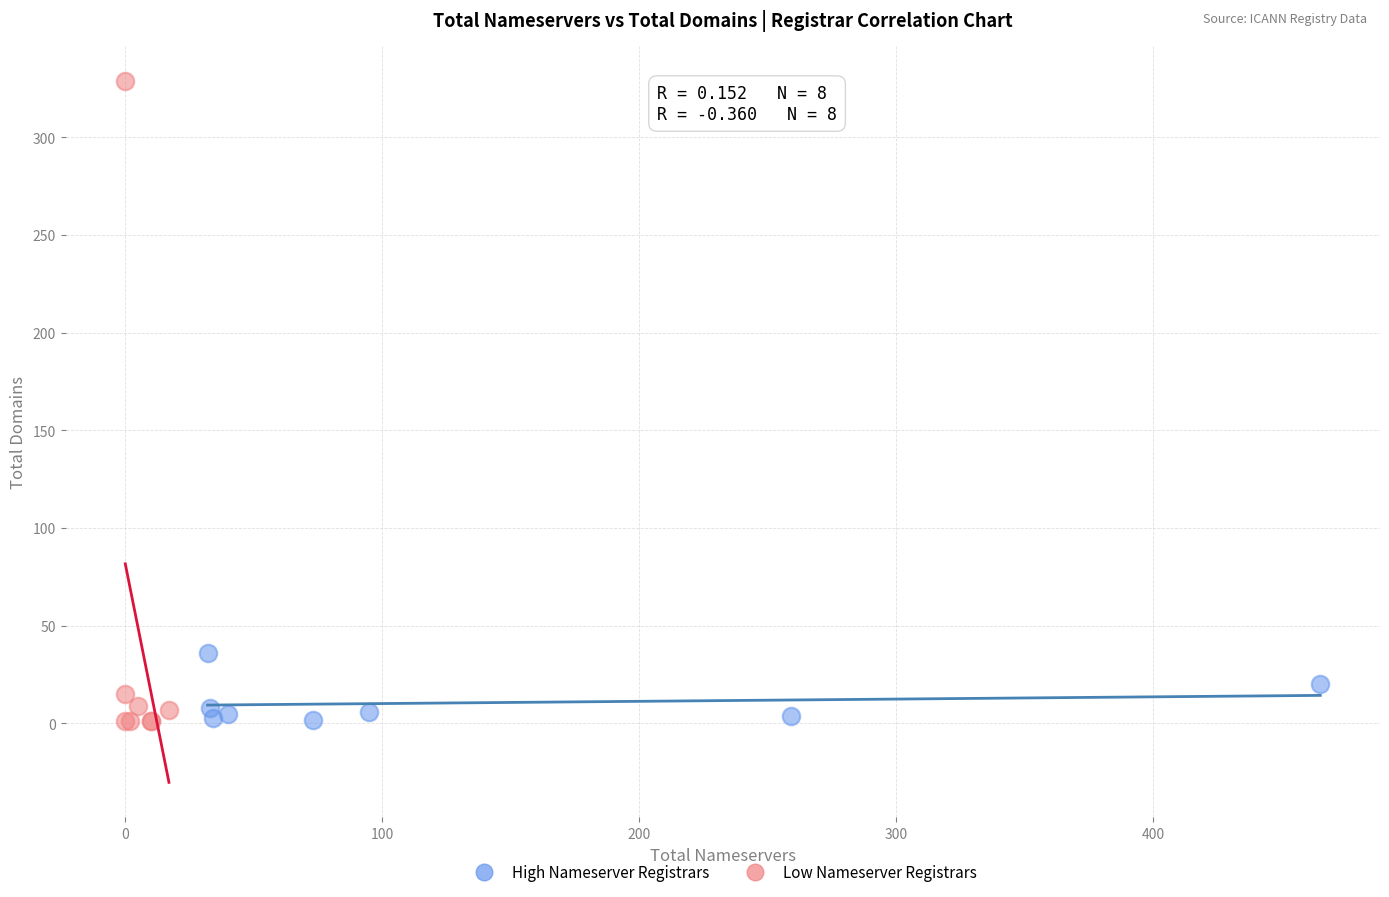

Which series has the largest Y range (max minus min)?

Low Nameserver Registrars